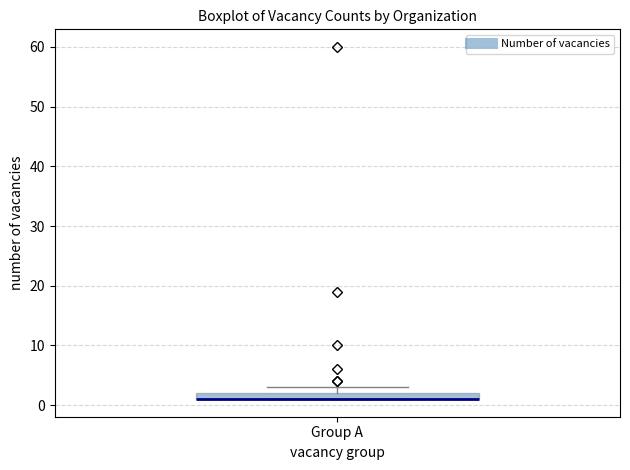

Where is the lower edge of the box for Group A on the y-axis? The values are not printed on the chart, so give them approximately, as read against the axis.

1